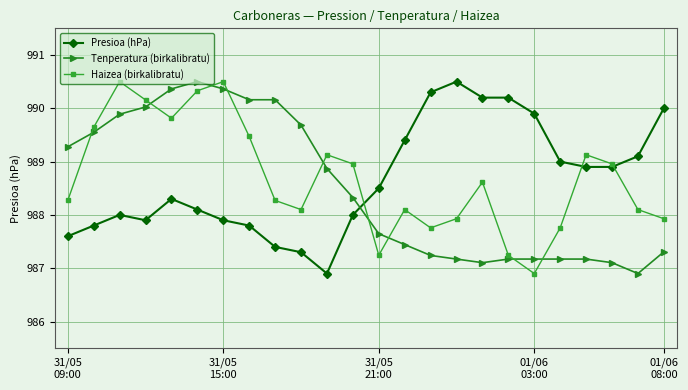

List the series in order of their overall mean, lowest first.

Tenperatura (birkalibratu), Presioa (hPa), Haizea (birkalibratu)